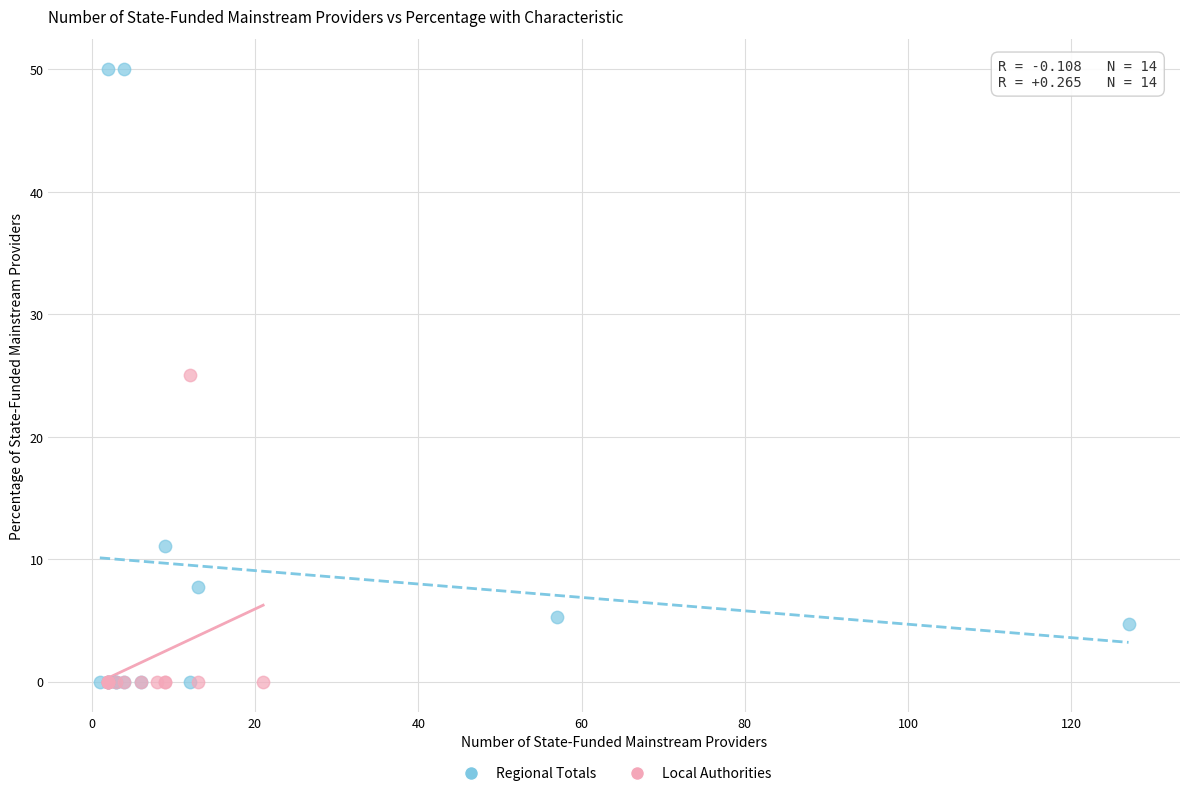

Which series has the widest spread of Y values?

Regional Totals